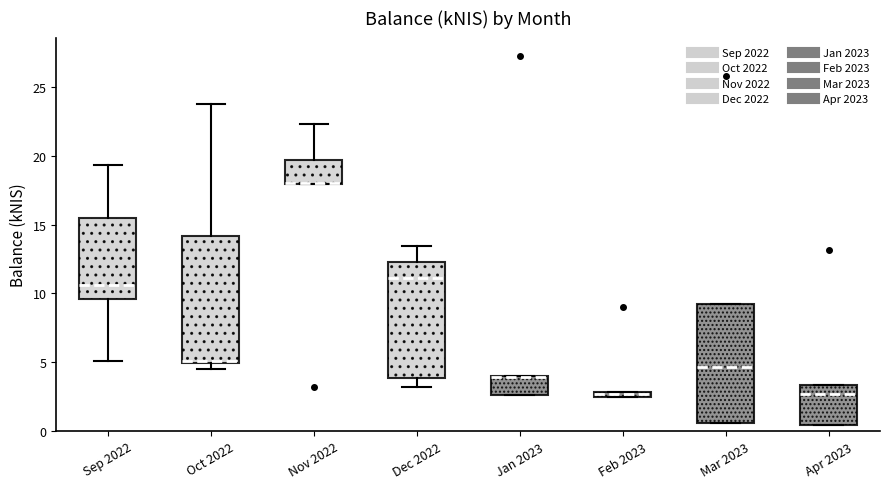

Where does the median line of the box for Sep 2022 sit on the y-axis? The values are not printed on the chart, so give them approximately, as read against the axis.

10.5